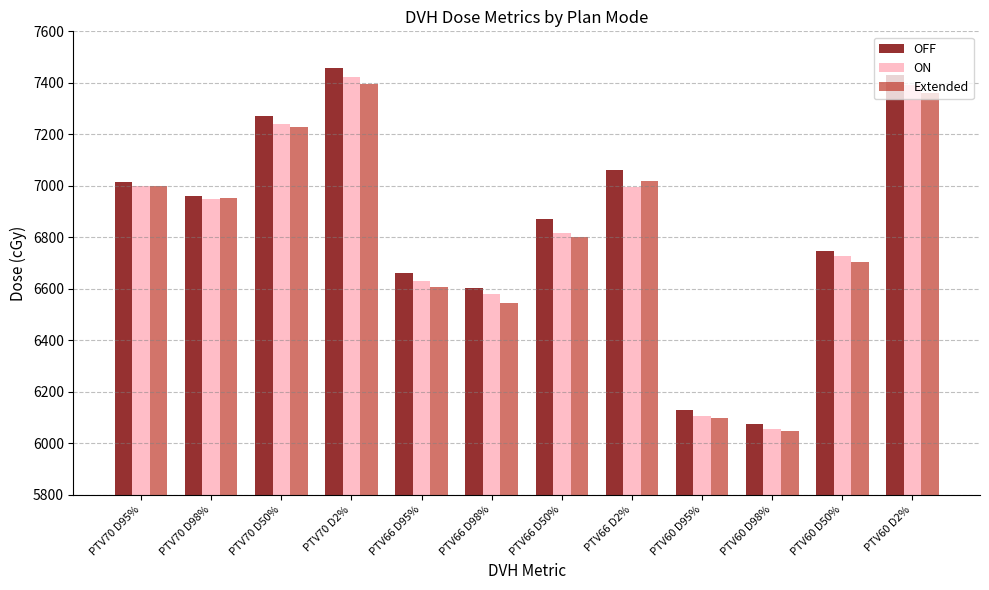

What is the minimum value shown in the chart?

6047.5